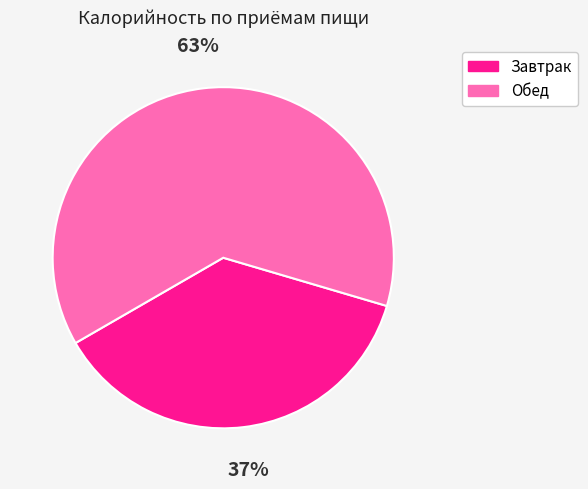

To the nearest percent, what is the average slice percentage?

50%